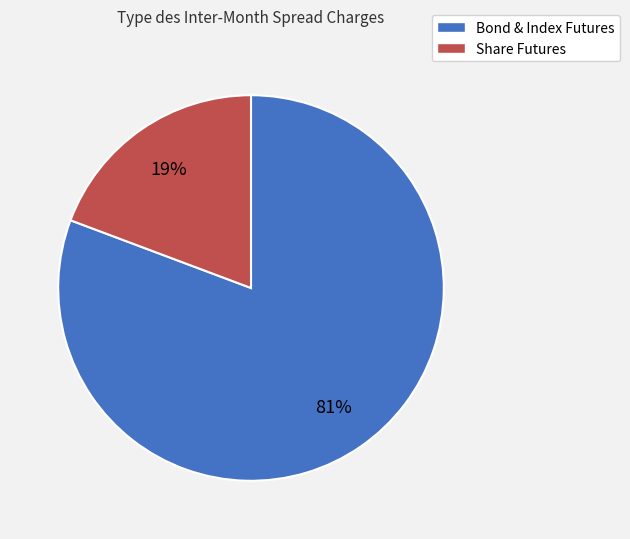

To the nearest percent, what is the average slice percentage?

50%